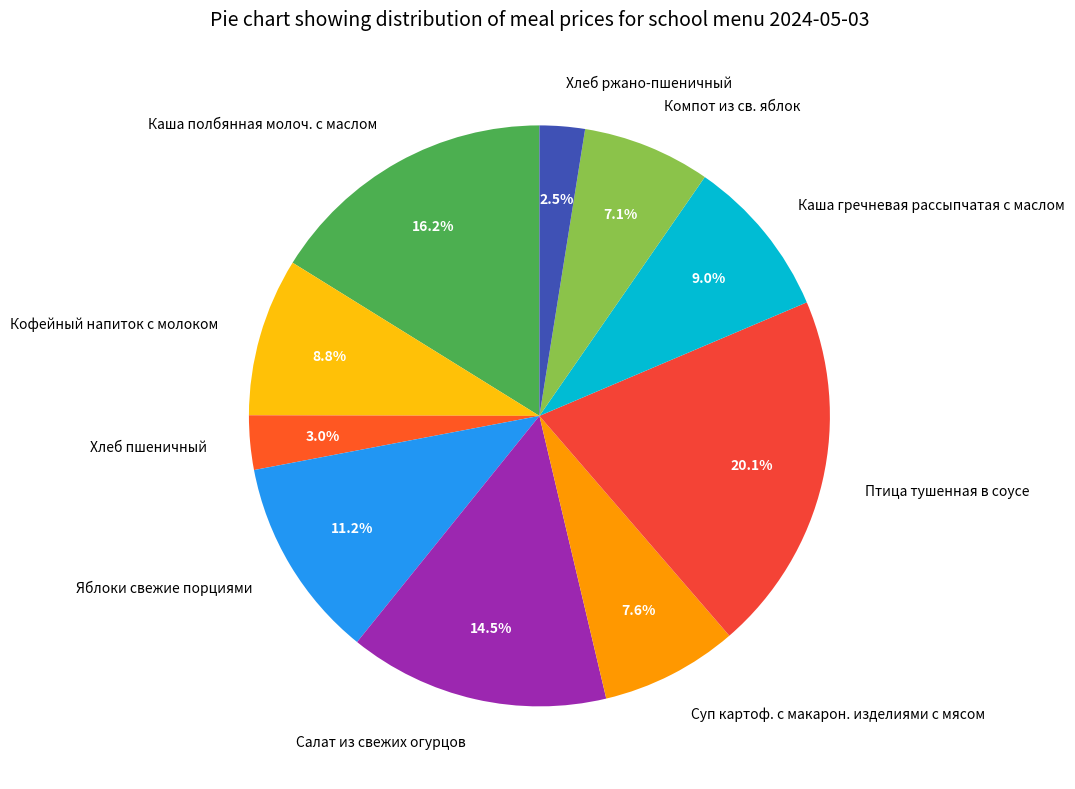

Do Кофейный напиток с молоком and Хлеб ржано-пшеничный together represent more than half of the pie?

No